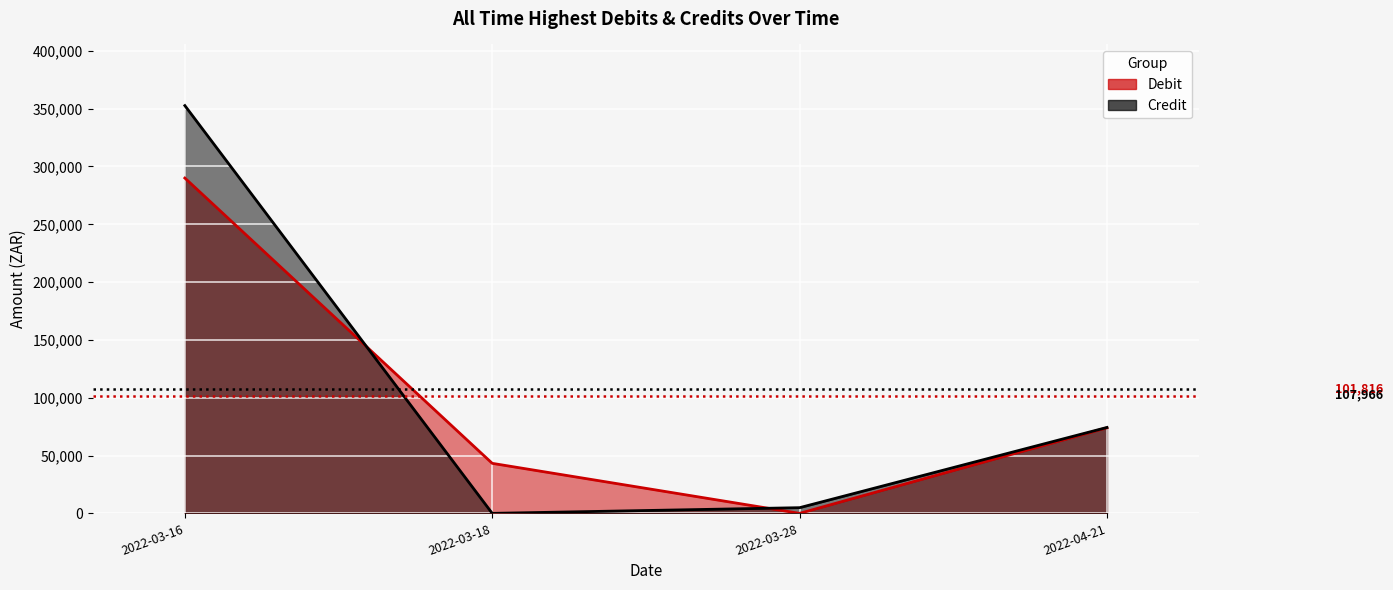

At which label does Debit reach its peak?

2022-03-16